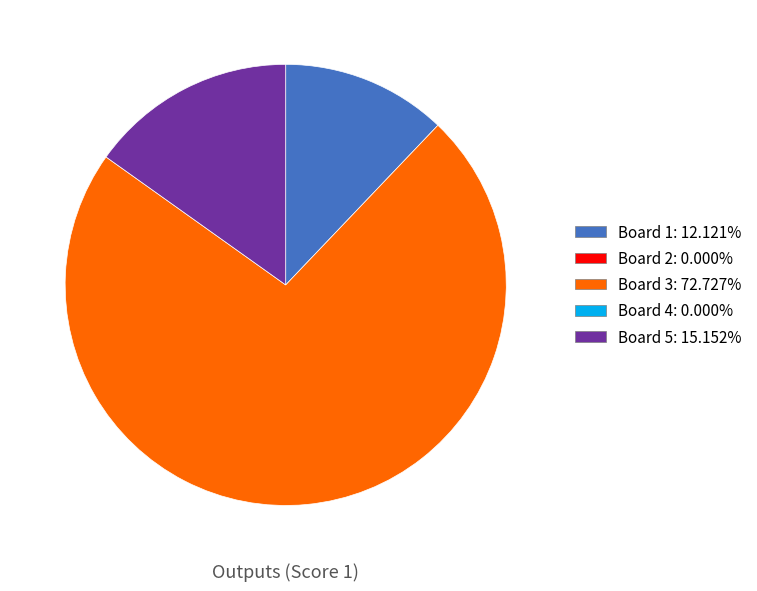

How many segments does this pie chart have?

3